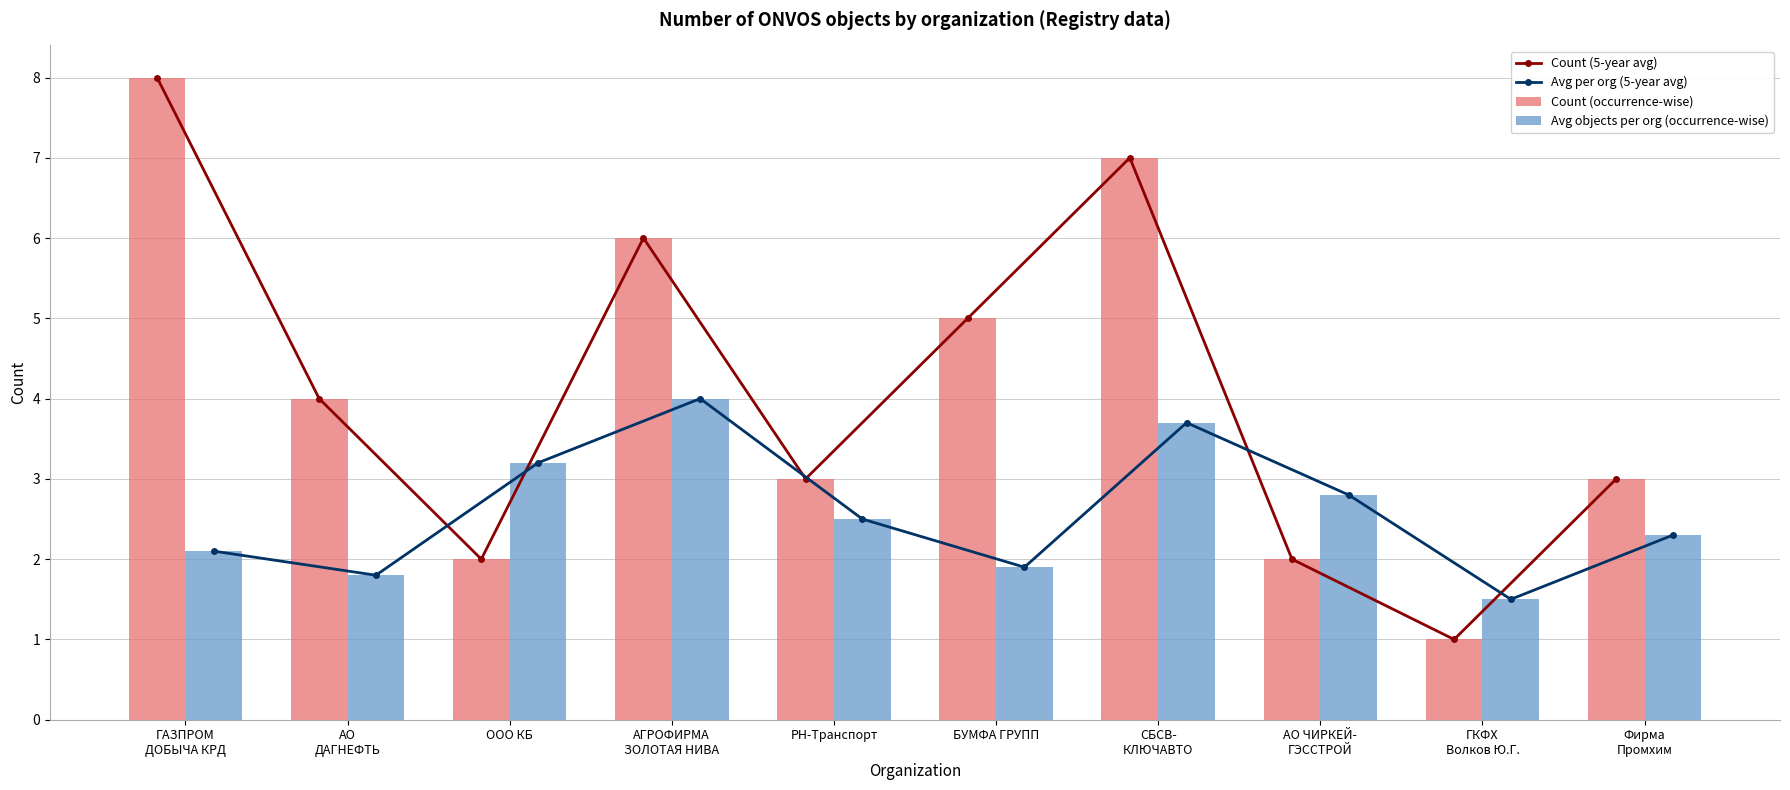

How many groups of bars are there?

10